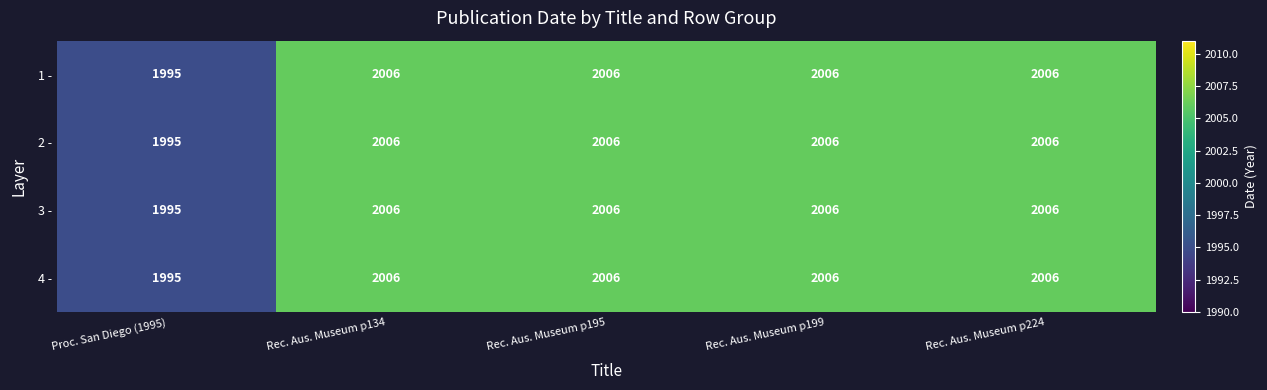

What is the total value across all series at Proc. San Diego (1995)?

7980